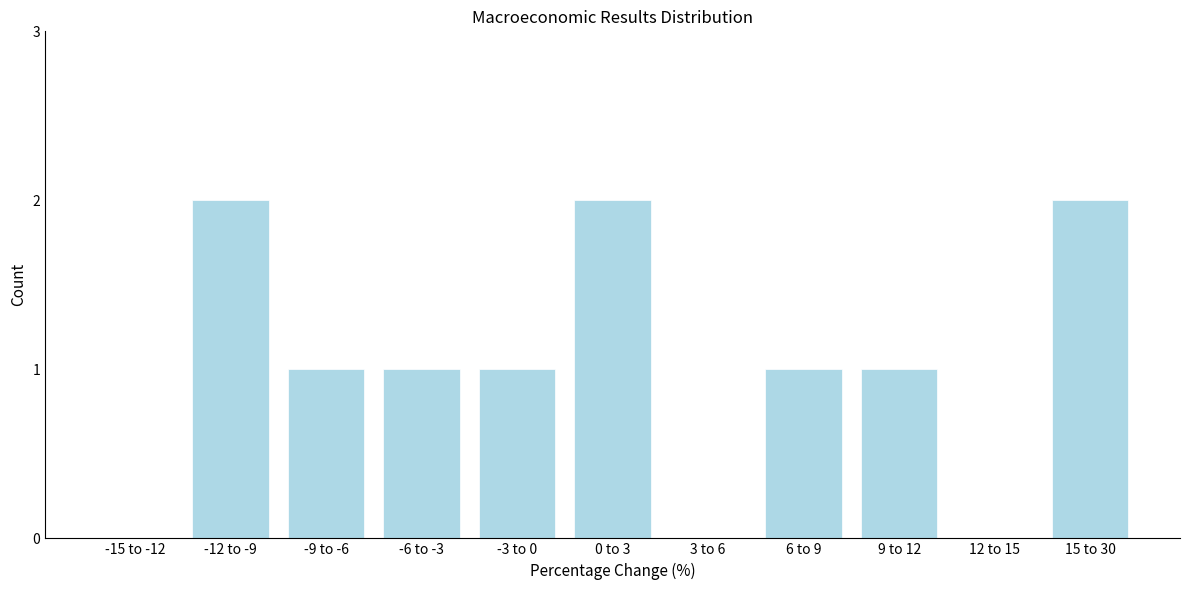

Reading left to right, what are all the values shown in this chart?

-15 to -12=0	-12 to -9=2	-9 to -6=1	-6 to -3=1	-3 to 0=1	0 to 3=2	3 to 6=0	6 to 9=1	9 to 12=1	12 to 15=0	15 to 30=2